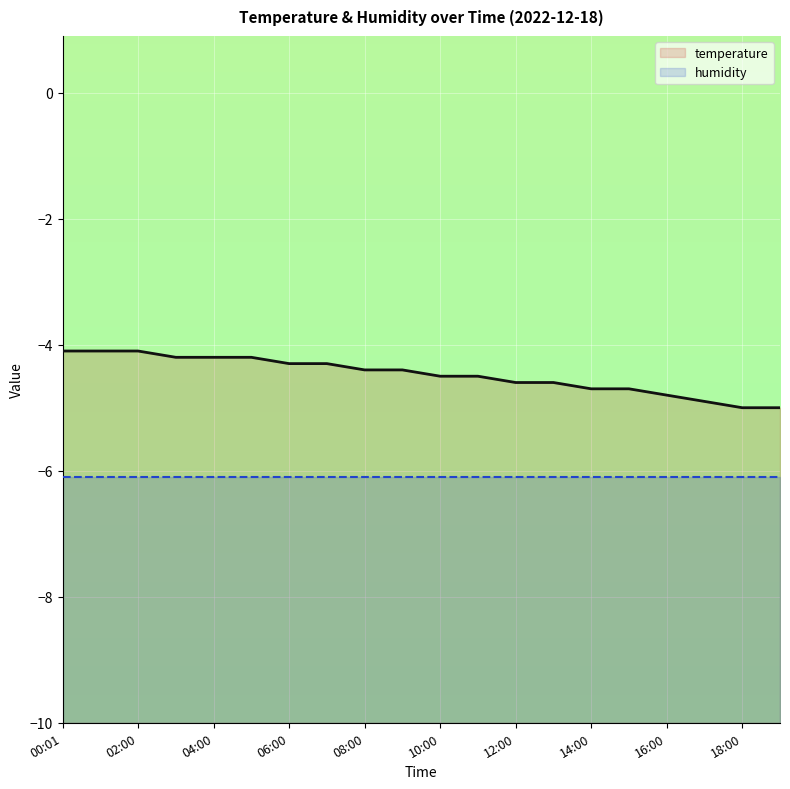

What is the sum of all values?

-89.6